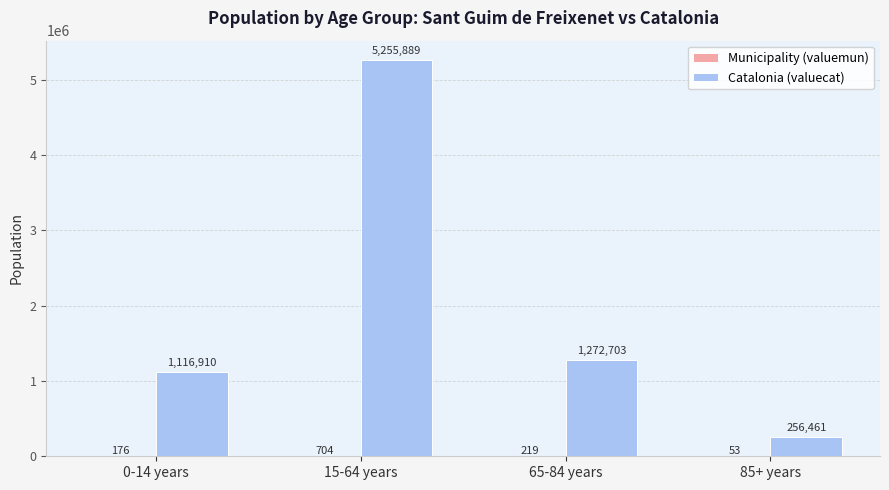

At which category is the sum across all series the highest?

15-64 years